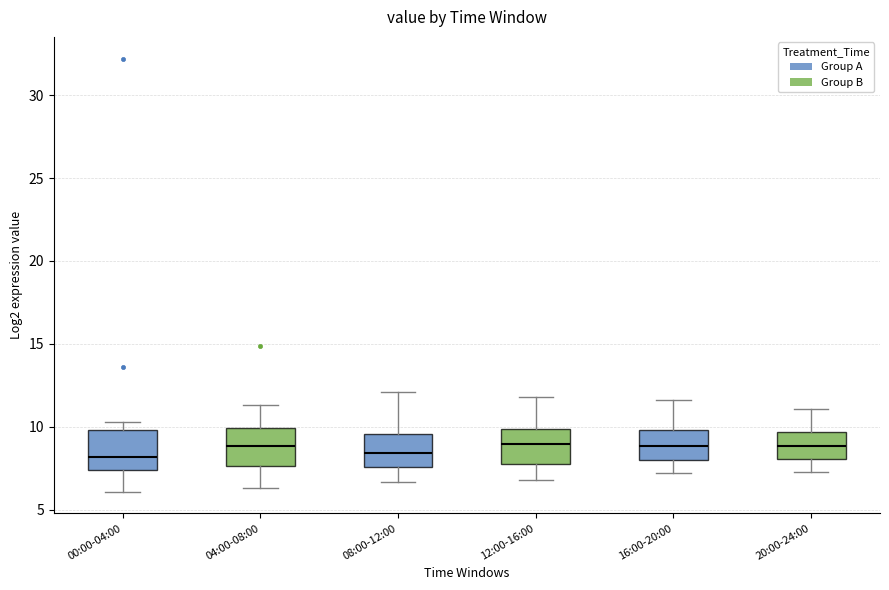

Reading left to right, transcribe this box plot: for each box, give where its median line is, the range the box spans, and where its two whiskers end, as read against the y-axis. The values are not printed on the chart, so give them approximately, as read against the axis.

00:00-04:00: median 8.0, box 7.5 to 10.0, whiskers 6.0 to 10.5
04:00-08:00: median 9.0, box 7.5 to 10.0, whiskers 6.5 to 11.5
08:00-12:00: median 8.5, box 7.5 to 9.5, whiskers 6.5 to 12.0
12:00-16:00: median 9.0, box 8.0 to 10.0, whiskers 7.0 to 12.0
16:00-20:00: median 9.0, box 8.0 to 10.0, whiskers 7.0 to 11.5
20:00-24:00: median 9.0, box 8.0 to 9.5, whiskers 7.5 to 11.0